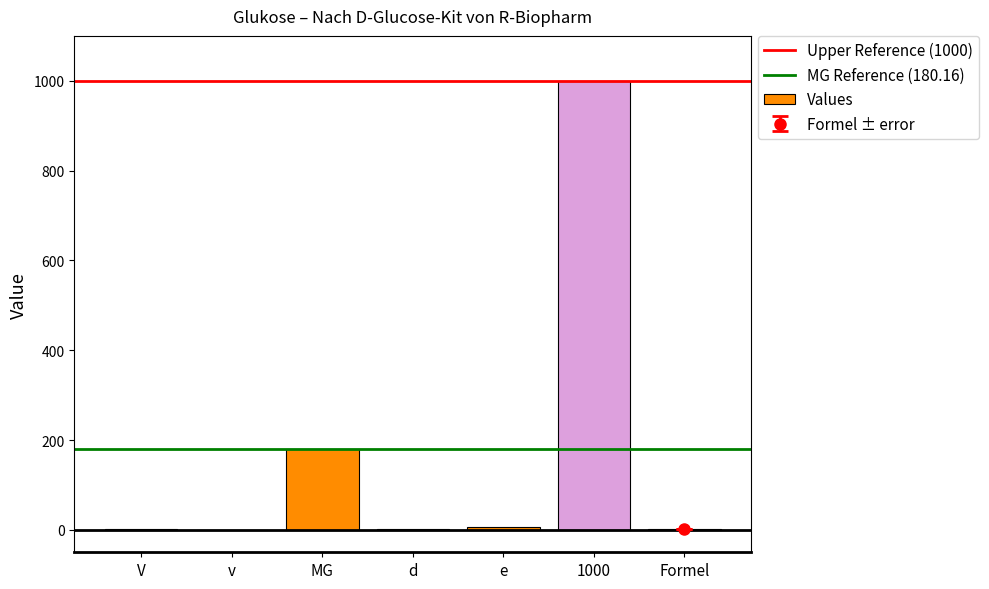

Is it true that the value at MG is 180.2?

True